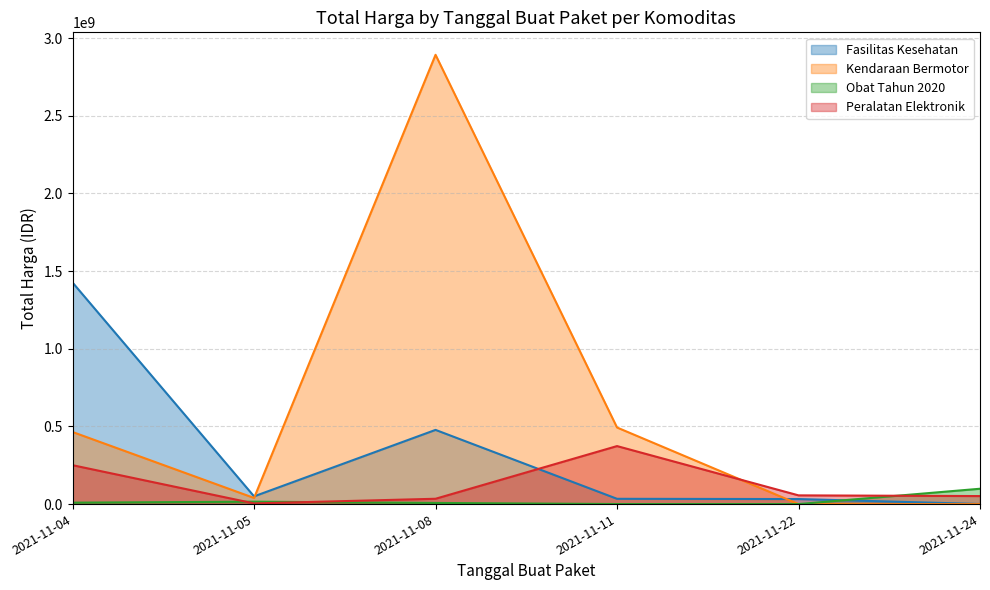

Where is Kendaraan Bermotor nearest to the value 1446061000?

2021-11-11